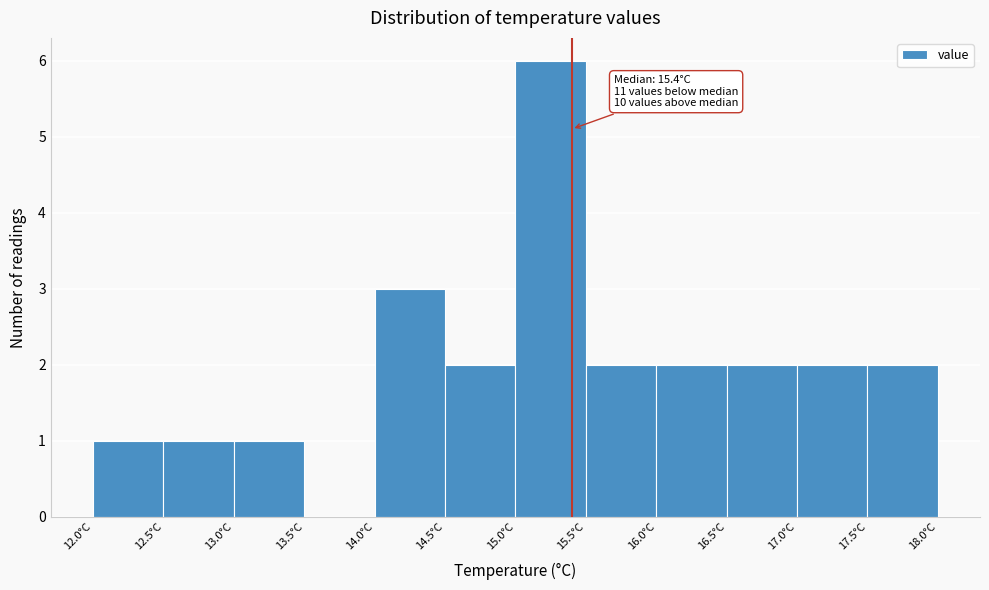

Which range on the x-axis has the tallest bar?

15.0 to 15.5